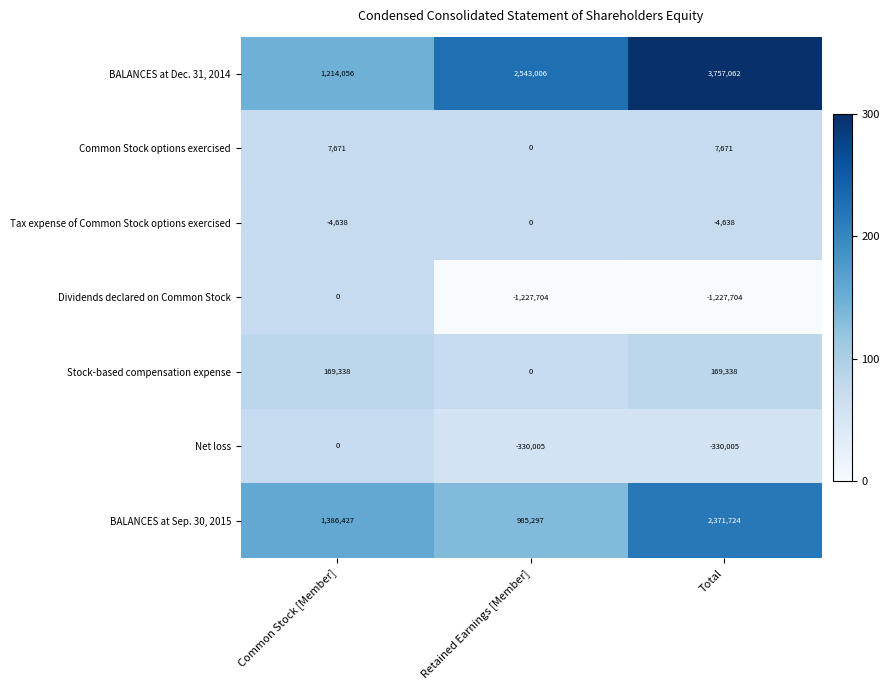

At which label does BALANCES at Dec. 31, 2014 reach its peak?

Total